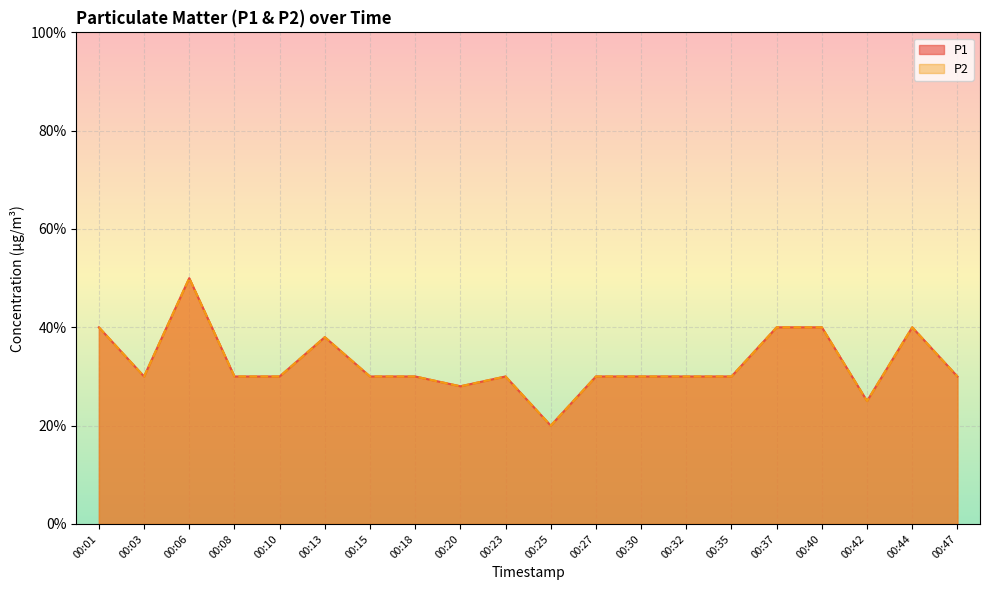

What is the value of the P1 point at the 10th from the left?

0.3